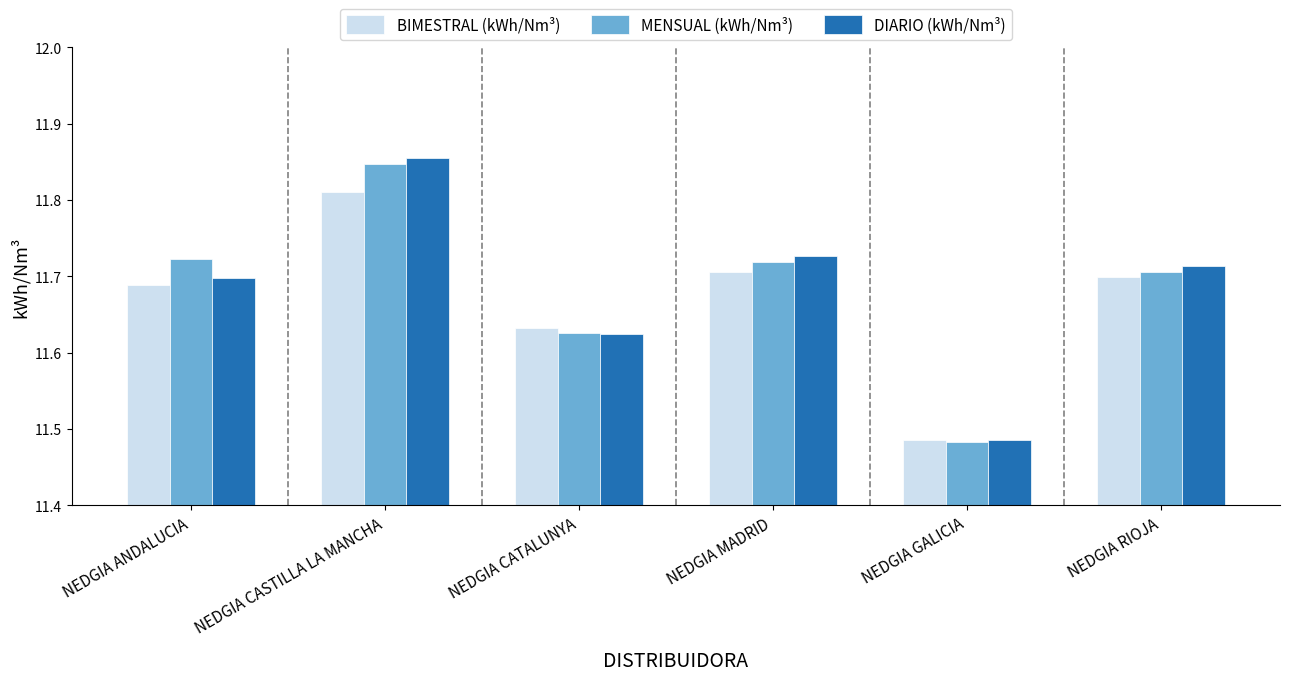

Are the bars horizontal?

No